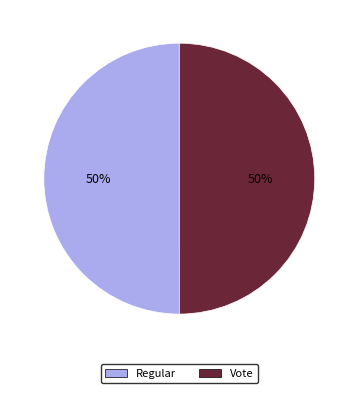

Combined, do Regular and Vote account for over 50%?

Yes